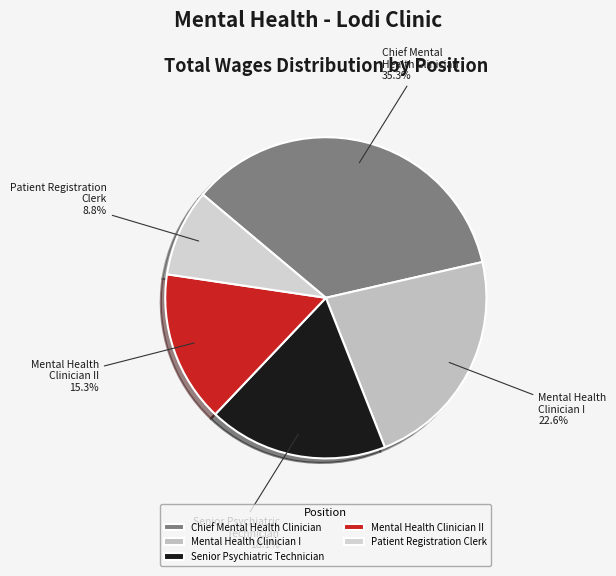

How many slices are in this pie chart?

5